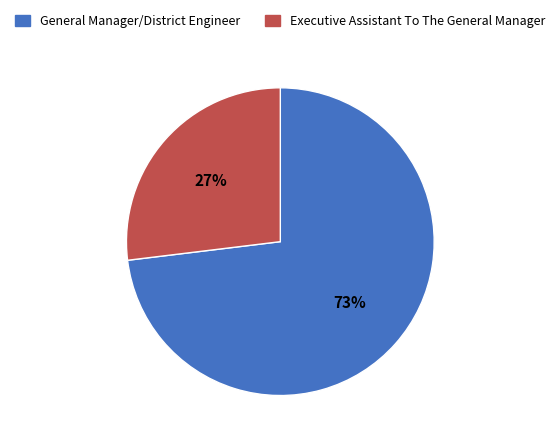

What is the smallest slice in the pie chart?

Executive Assistant To The General Manager